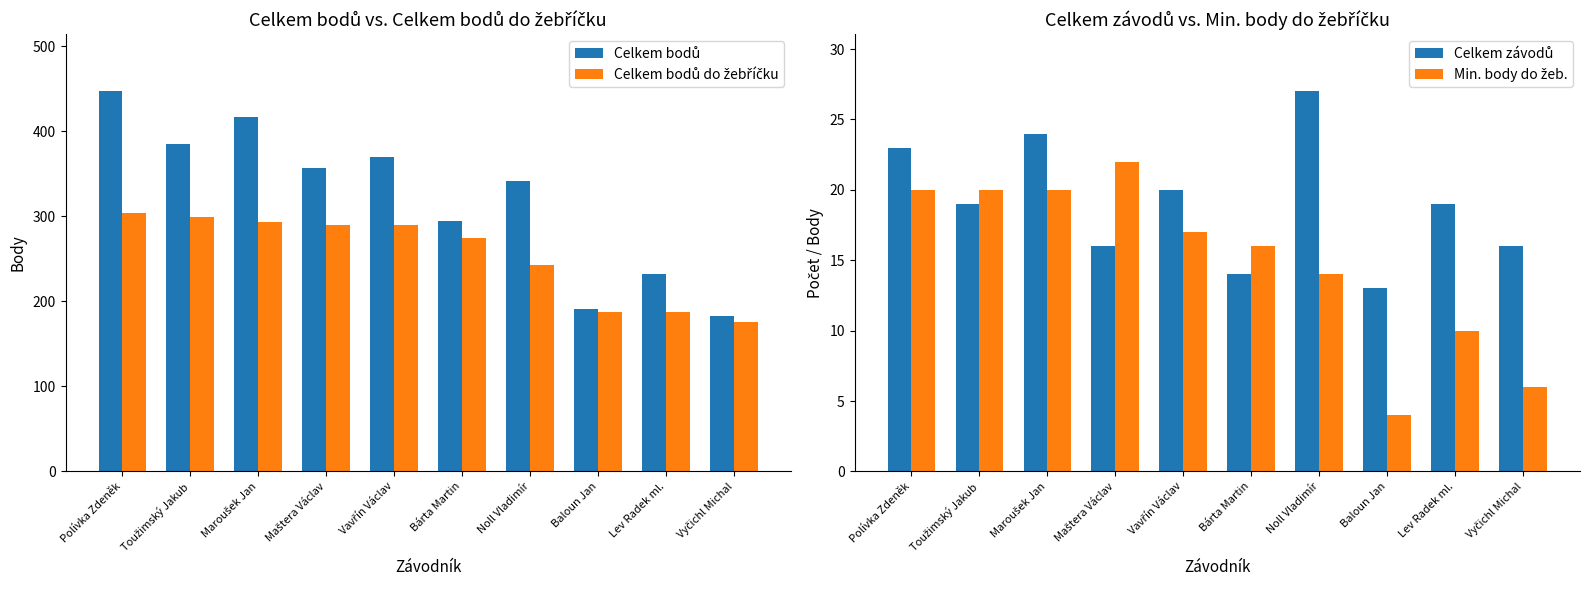

How many data points in Celkem bodů are less than 357?

5